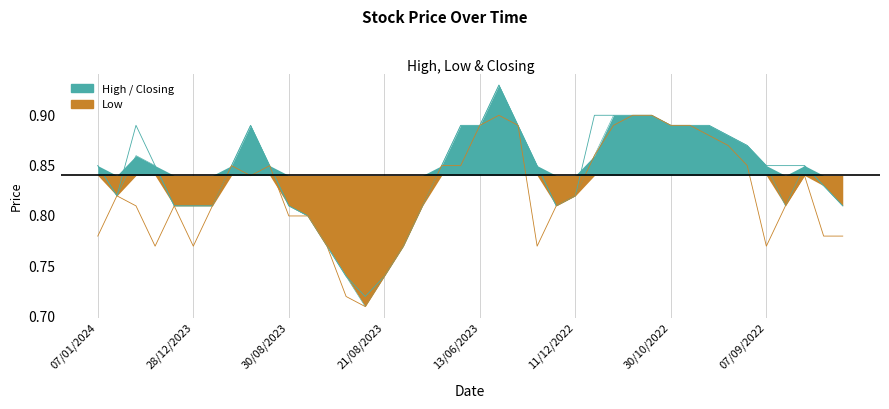

Which has a higher value, 25 or 29?

29